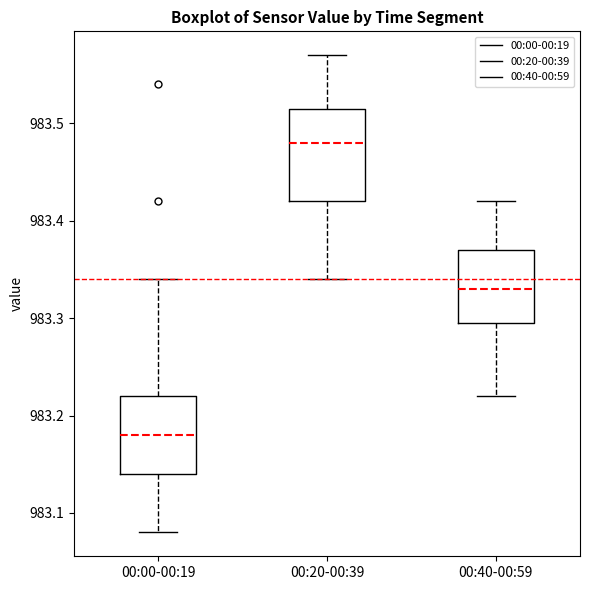

Reading left to right, read every box against the y-axis: the position of its median line, the range the box covers, and the ends of its whiskers. The values are not printed on the chart, so give them approximately, as read against the axis.

00:00-00:19: median 983.18, box 983.14 to 983.22, whiskers 983.08 to 983.34
00:20-00:39: median 983.48, box 983.42 to 983.52, whiskers 983.34 to 983.57
00:40-00:59: median 983.33, box 983.30 to 983.37, whiskers 983.22 to 983.42